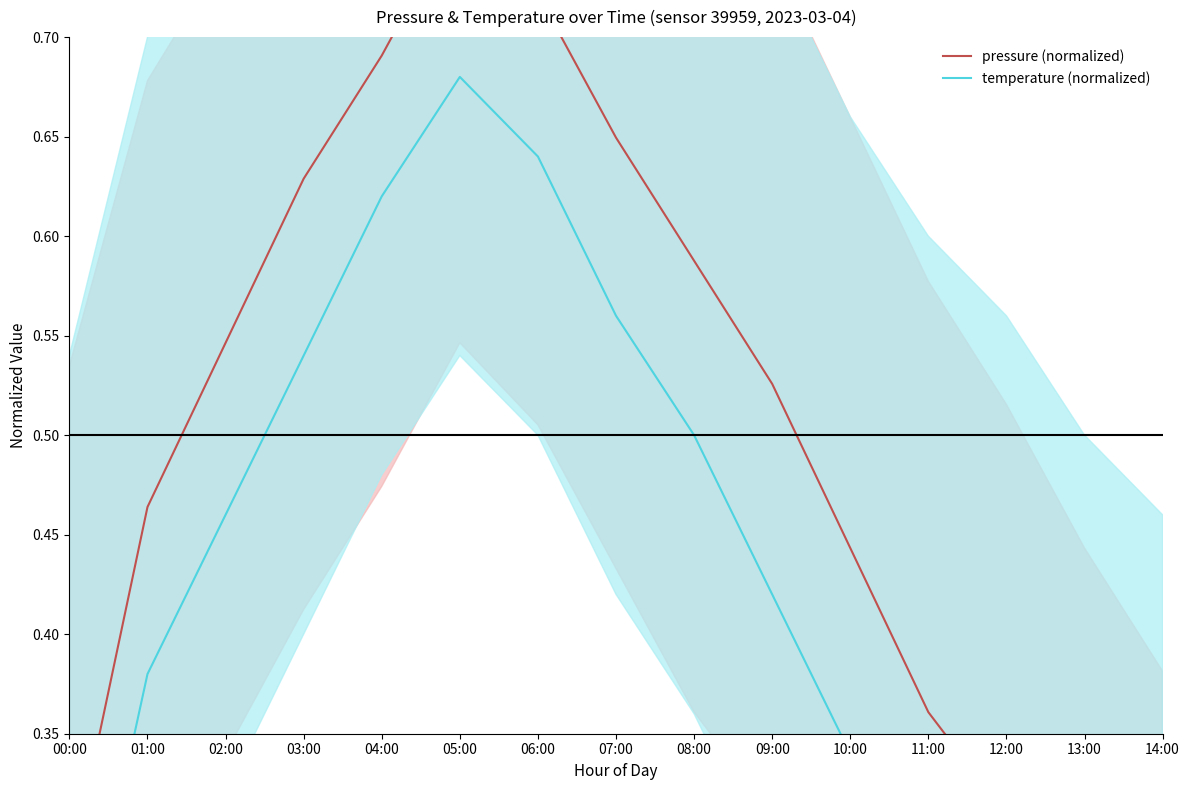

At which label does temperature (normalized) reach its minimum?

14:00